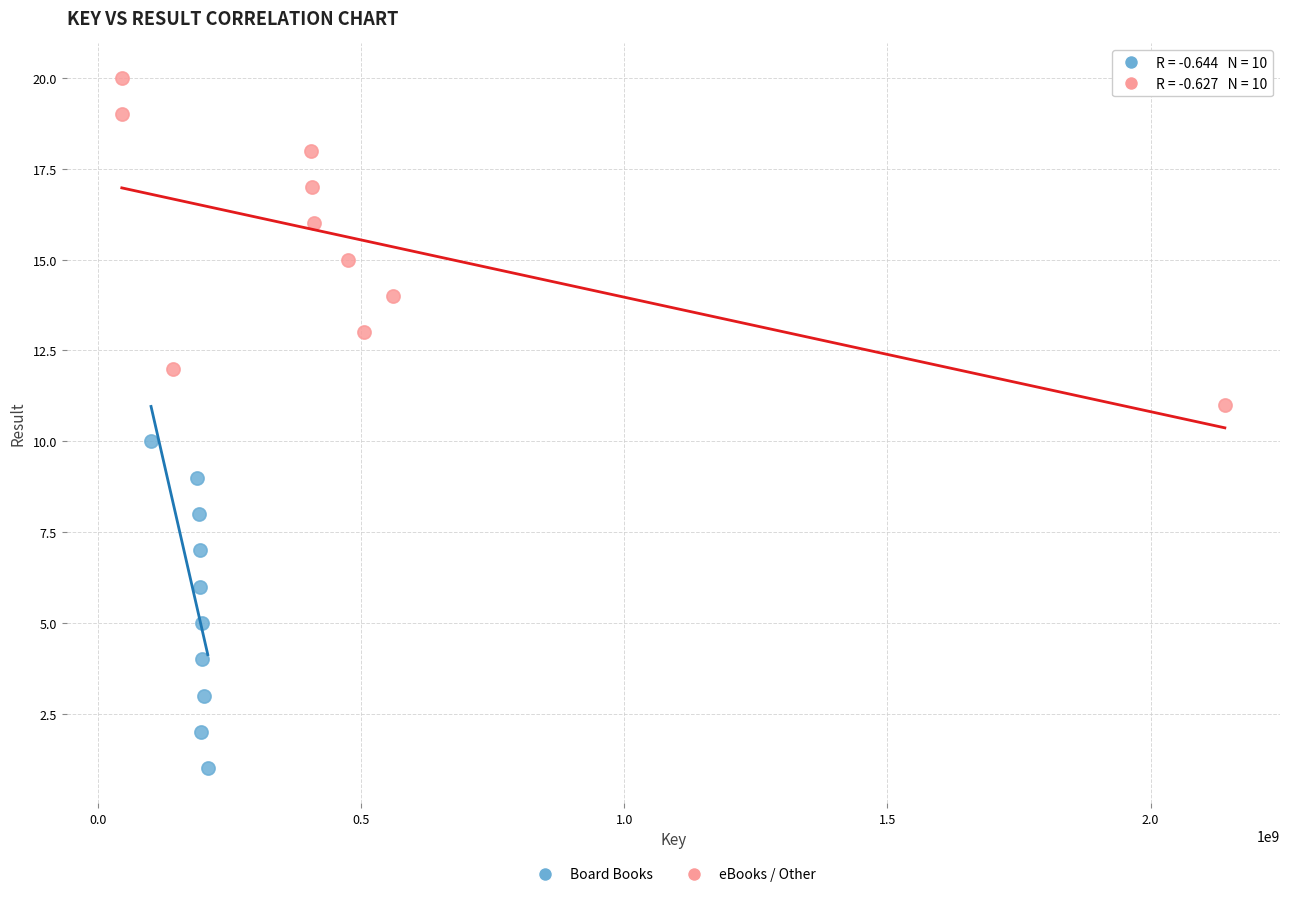

Which series contains the lowest Y value?

Board Books